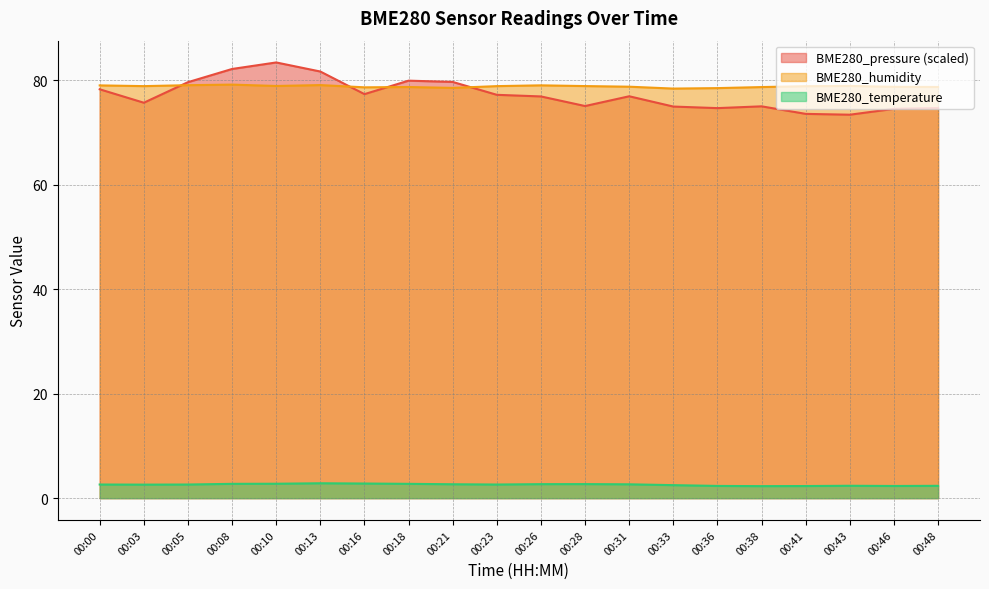

List the series in order of their peak value, lowest first.

BME280_temperature, BME280_humidity, BME280_pressure (scaled)